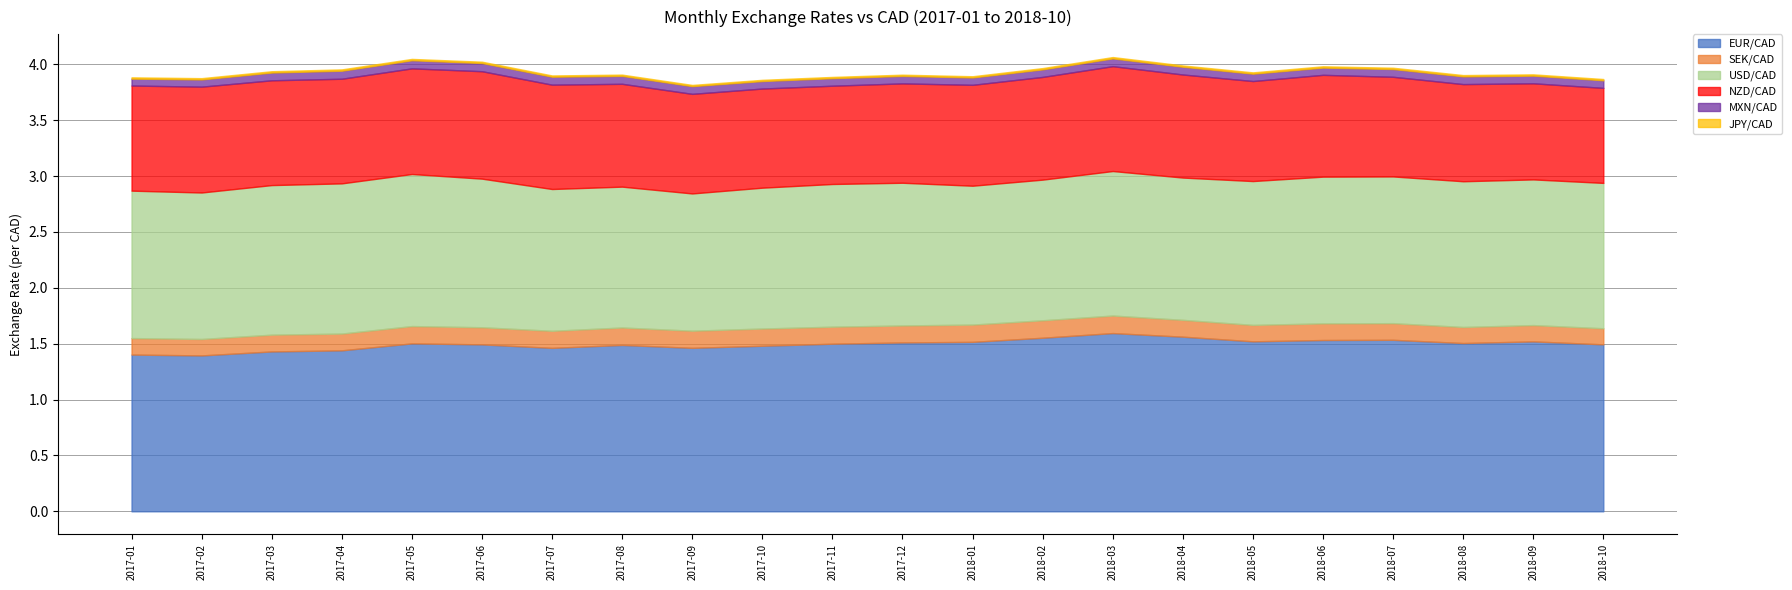

Reading right to left, what are all the values shown in this chart?

EUR/CAD: 1.5	1.5	1.5	1.5	1.5	1.5	1.6	1.6	1.6	1.5	1.5	1.5	1.5	1.5	1.5	1.5	1.5	1.5	1.4	1.4	1.4	1.4
SEK/CAD: 0.1	0.1	0.1	0.1	0.1	0.1	0.2	0.2	0.2	0.2	0.2	0.2	0.2	0.2	0.2	0.2	0.2	0.2	0.2	0.2	0.1	0.1
USD/CAD: 1.3	1.3	1.3	1.3	1.3	1.3	1.3	1.3	1.3	1.2	1.3	1.3	1.3	1.2	1.3	1.3	1.3	1.4	1.3	1.3	1.3	1.3
NZD/CAD: 0.9	0.9	0.9	0.9	0.9	0.9	0.9	0.9	0.9	0.9	0.9	0.9	0.9	0.9	0.9	0.9	1.0	0.9	0.9	0.9	0.9	0.9
MXN/CAD: 0.1	0.1	0.1	0.1	0.1	0.1	0.1	0.1	0.1	0.1	0.1	0.1	0.1	0.1	0.1	0.1	0.1	0.1	0.1	0.1	0.1	0.1
JPY/CAD: 0.0	0.0	0.0	0.0	0.0	0.0	0.0	0.0	0.0	0.0	0.0	0.0	0.0	0.0	0.0	0.0	0.0	0.0	0.0	0.0	0.0	0.0